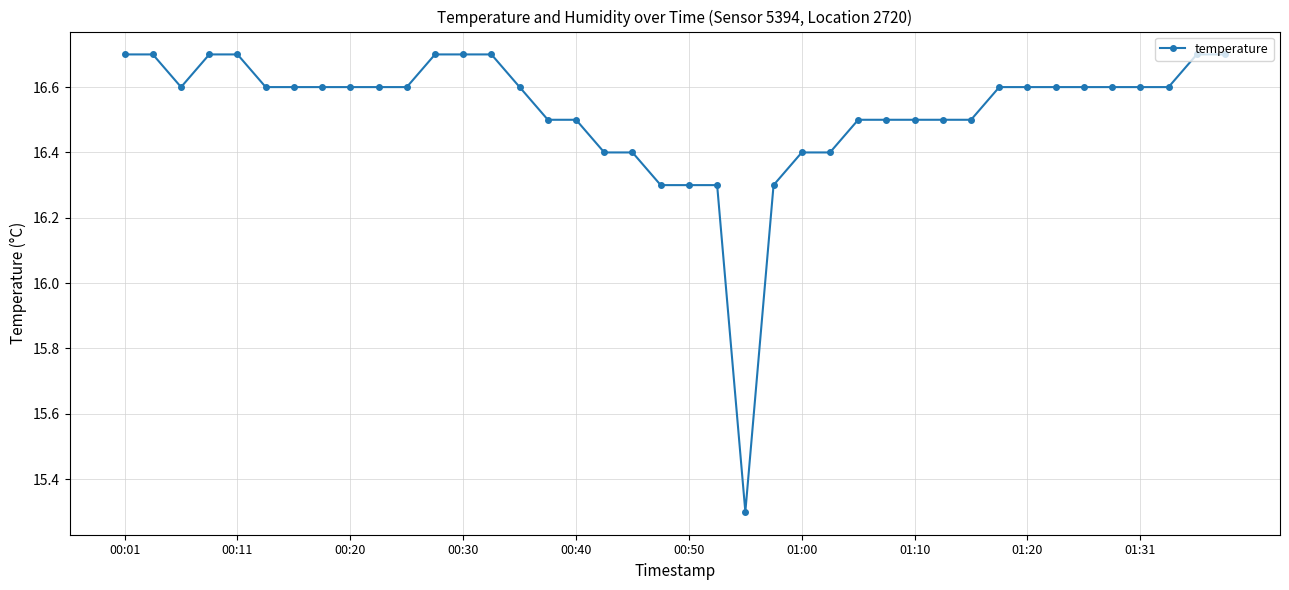

How many values are below 16?

1